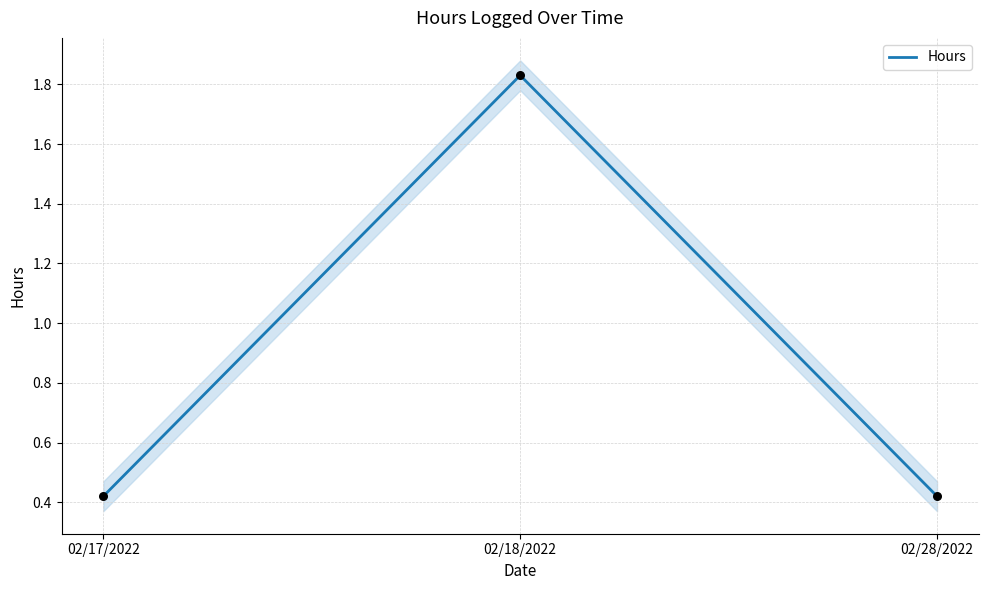

What is the ratio of the value at 02/17/2022 to the value at 02/18/2022?

0.2